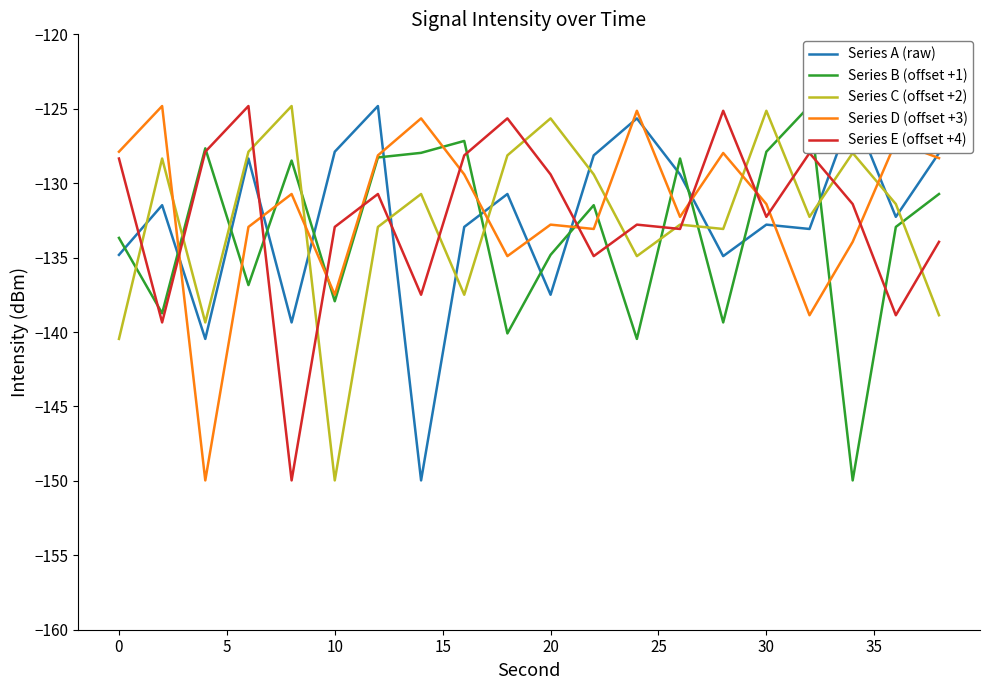

Where does the Series E (offset +4) series first go above -131?

0